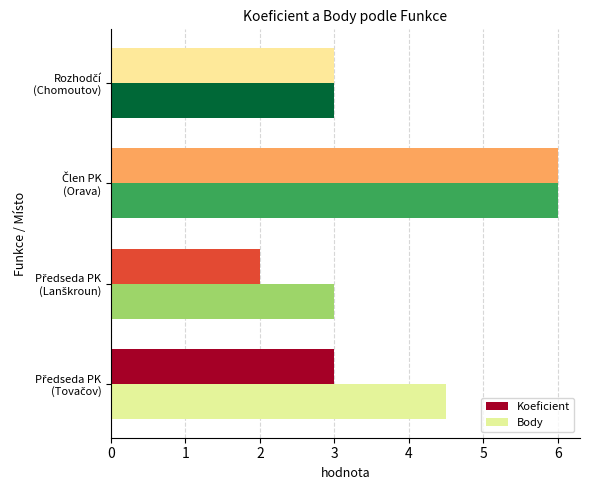

How many Body values are between 3 and 6?

4